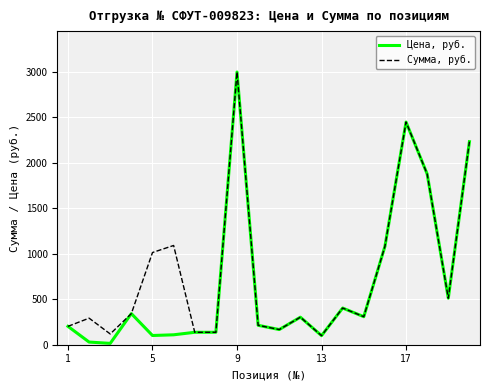

What is the maximum value for Цена, руб.?

2995.6